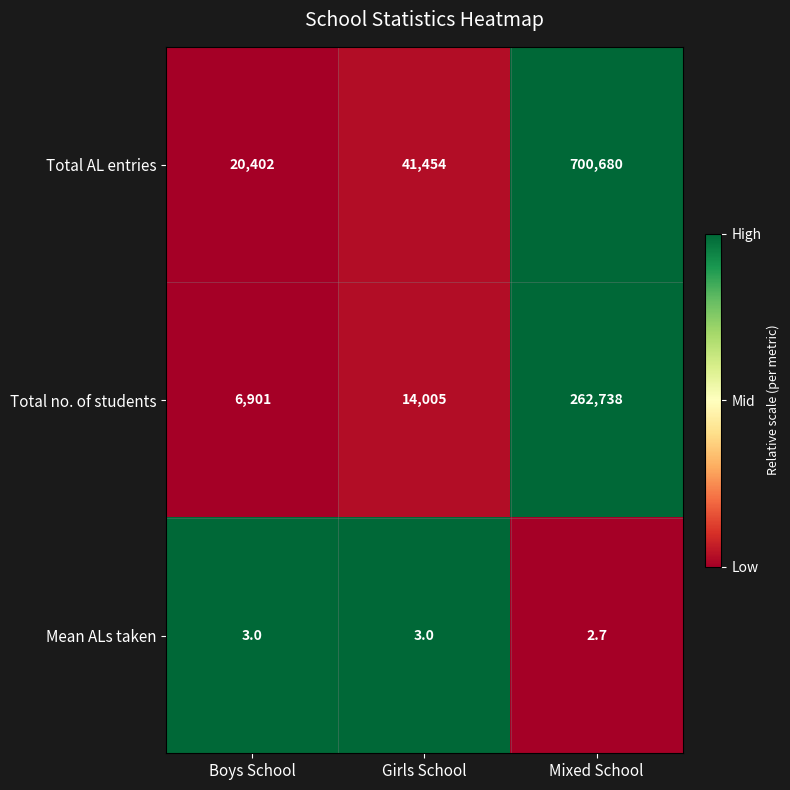

True or false: Total no. of students has a value of 10929.4 at Boys School.

False